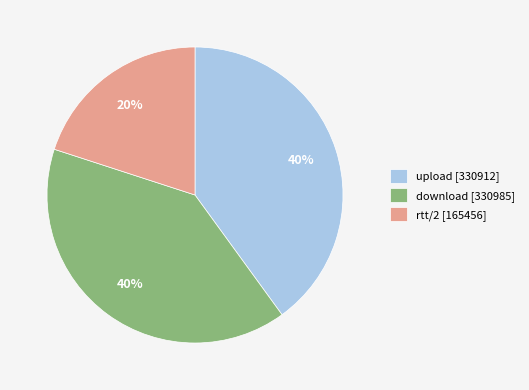

Is it true that upload [330912] is 46% of the pie?

False